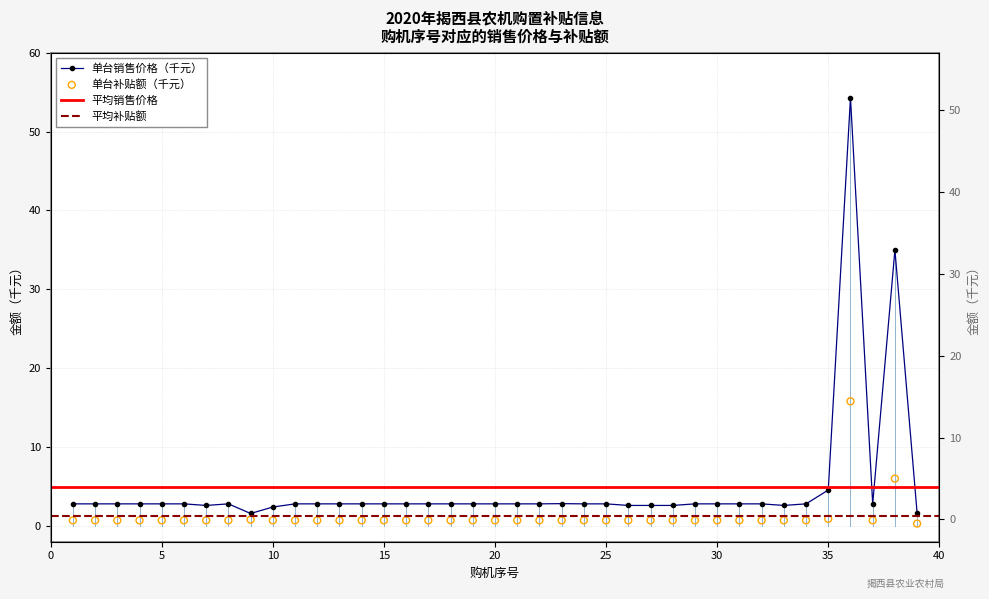

At how many categories does at least one series exceed 37?

1